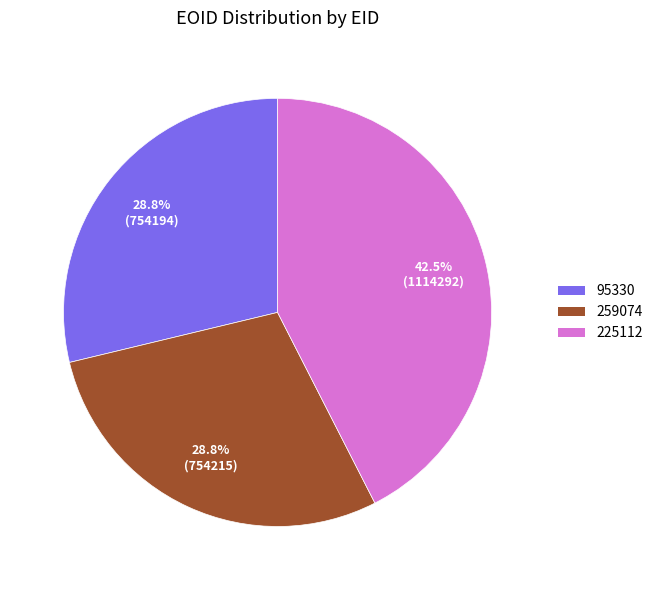

Is the sum of 225112 and 259074 greater than half?

Yes